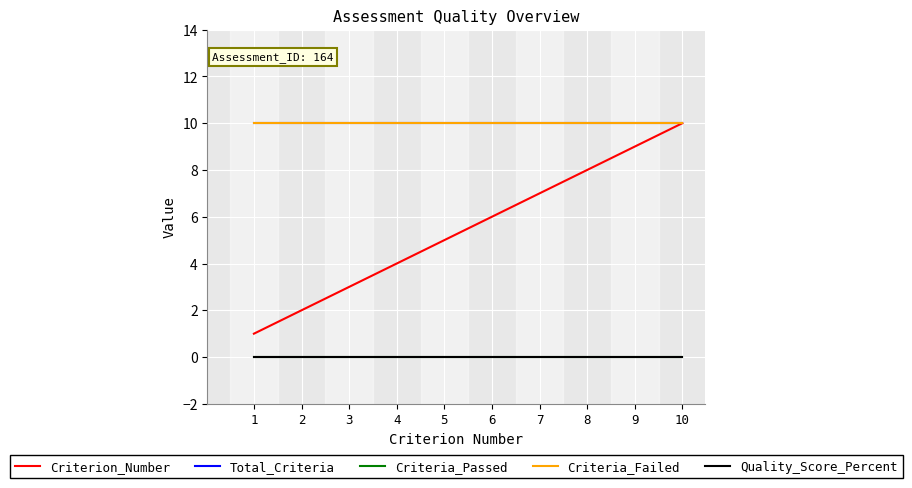

Reading right to left, list all the values displayed in this chart.

Criterion_Number: 10=10	9=9	8=8	7=7	6=6	5=5	4=4	3=3	2=2	1=1
Total_Criteria: 10=10	9=10	8=10	7=10	6=10	5=10	4=10	3=10	2=10	1=10
Criteria_Passed: 10=0	9=0	8=0	7=0	6=0	5=0	4=0	3=0	2=0	1=0
Criteria_Failed: 10=10	9=10	8=10	7=10	6=10	5=10	4=10	3=10	2=10	1=10
Quality_Score_Percent: 10=0	9=0	8=0	7=0	6=0	5=0	4=0	3=0	2=0	1=0